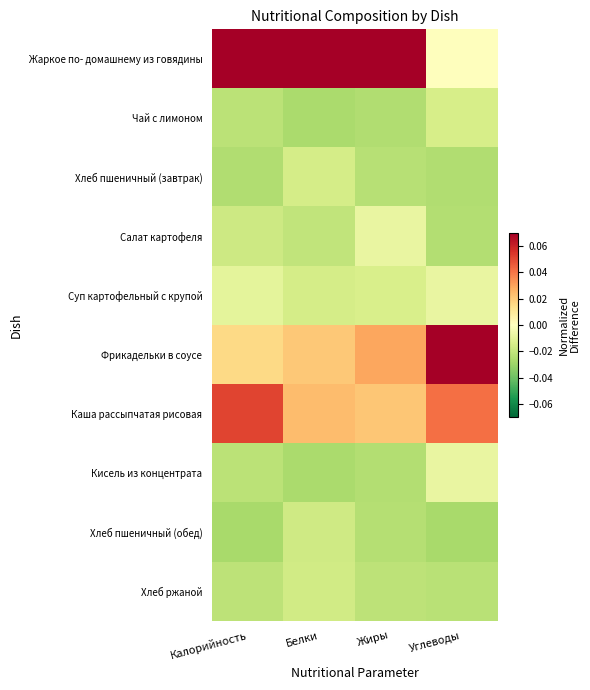

Which series changed the most between Калорийность and Белки?

Каша рассыпчатая рисовая